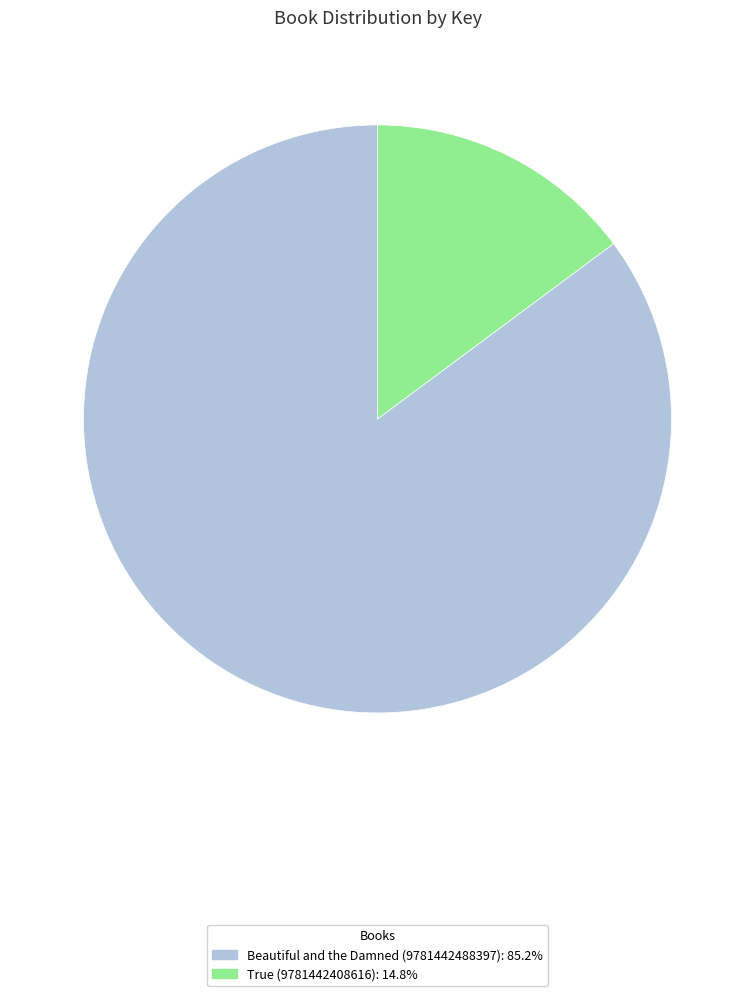

What is the majority slice?

Beautiful and the Damned (9781442488397)